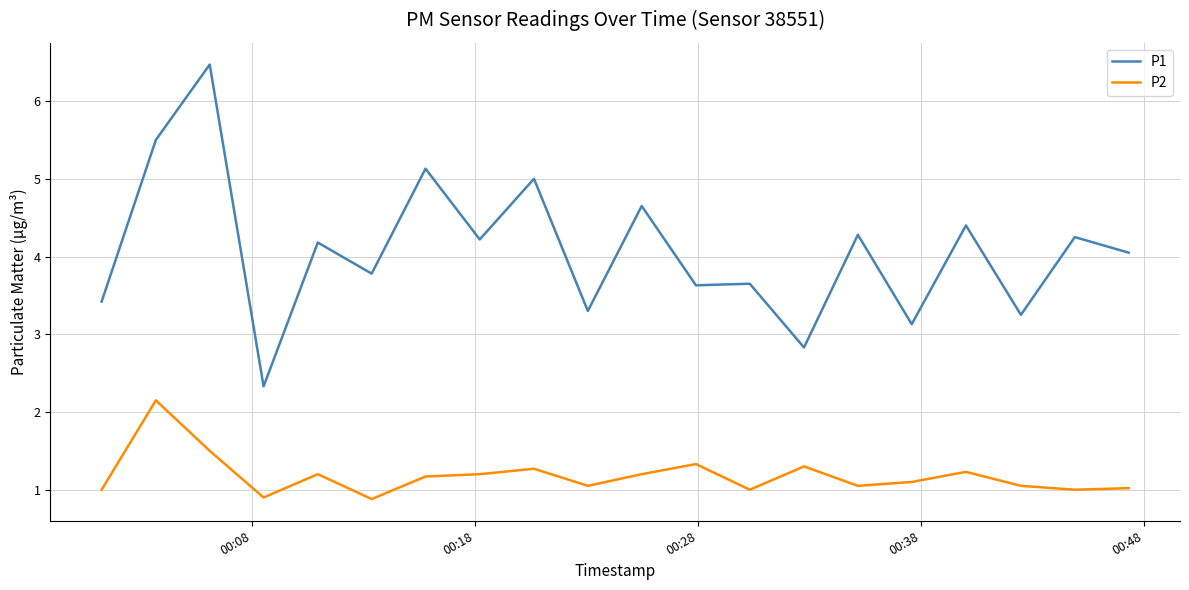

List the series in order of their overall mean, highest first.

P1, P2